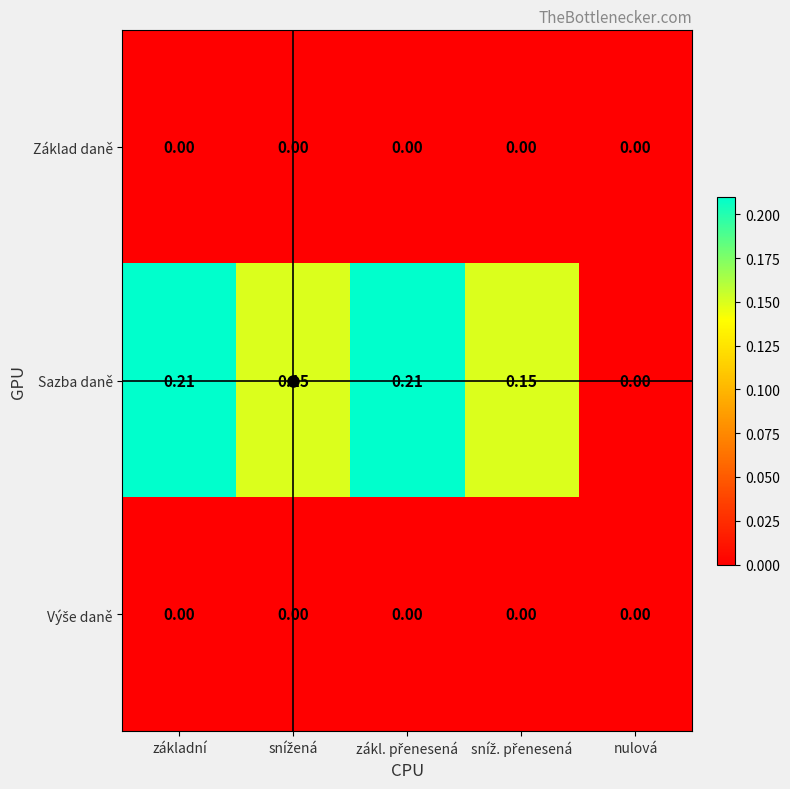

At which label is Sazba daně closest to 0?

nulová